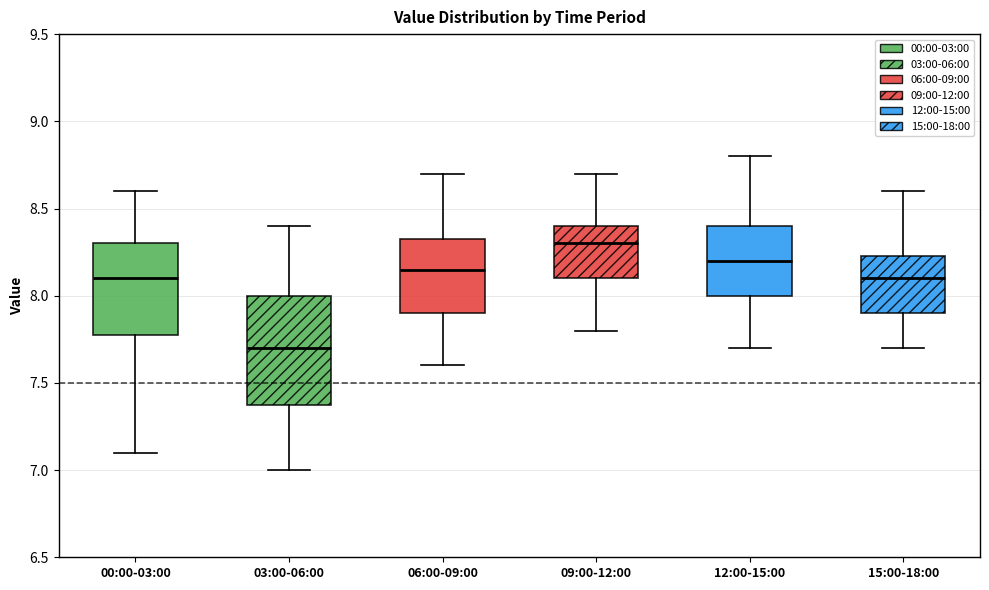

Where does the upper whisker of the box for 15:00-18:00 end on the y-axis? The values are not printed on the chart, so give them approximately, as read against the axis.

8.60